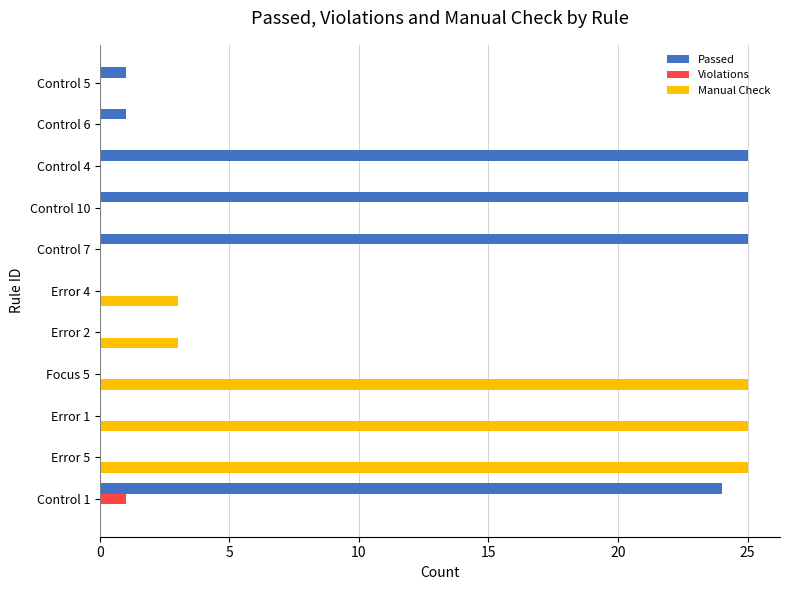

The value of Passed at Control 4 is 7. True or false?

False